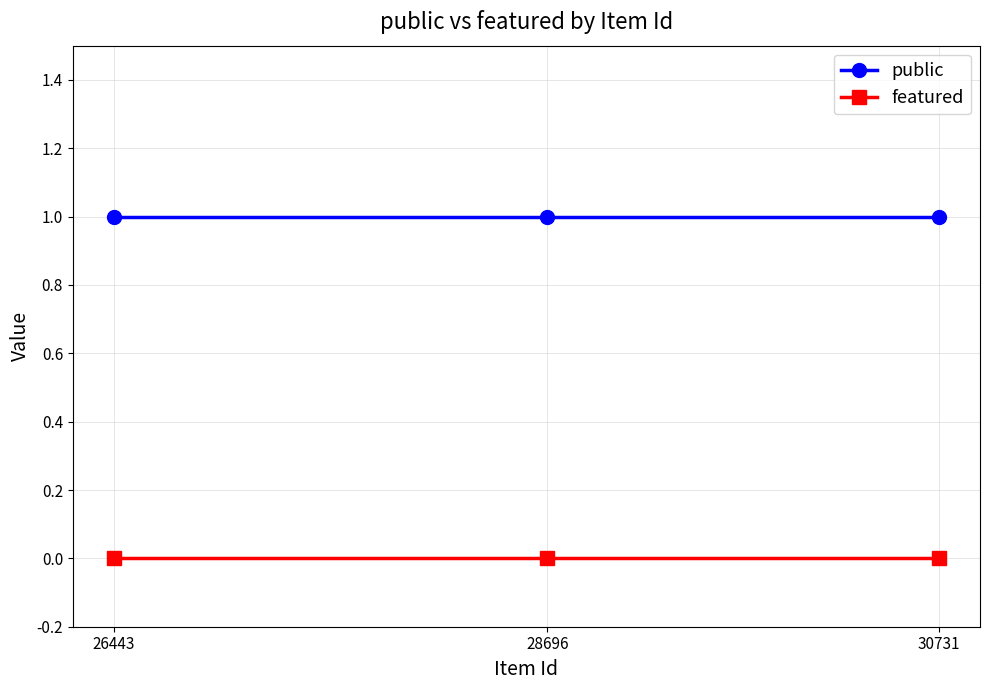

What is the value of the public point at the 3rd from the left?

1